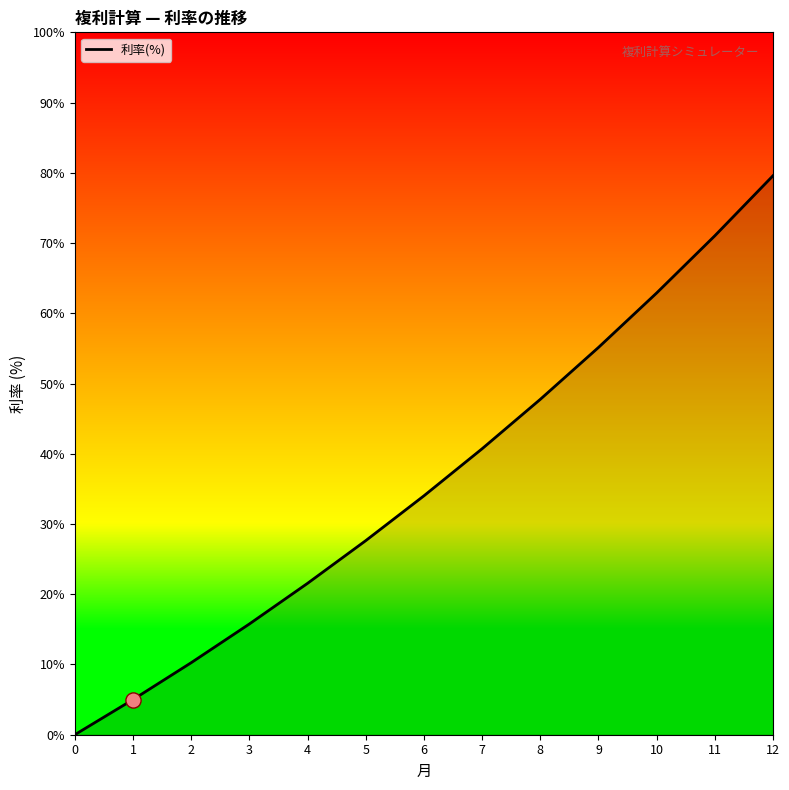

Between 10 and 1, which is larger?

10